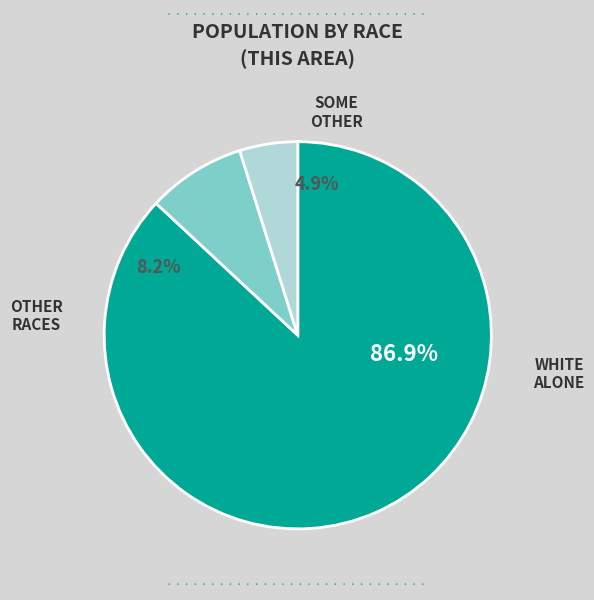

The Two or More Races slice represents 9% of the pie. True or false?

False